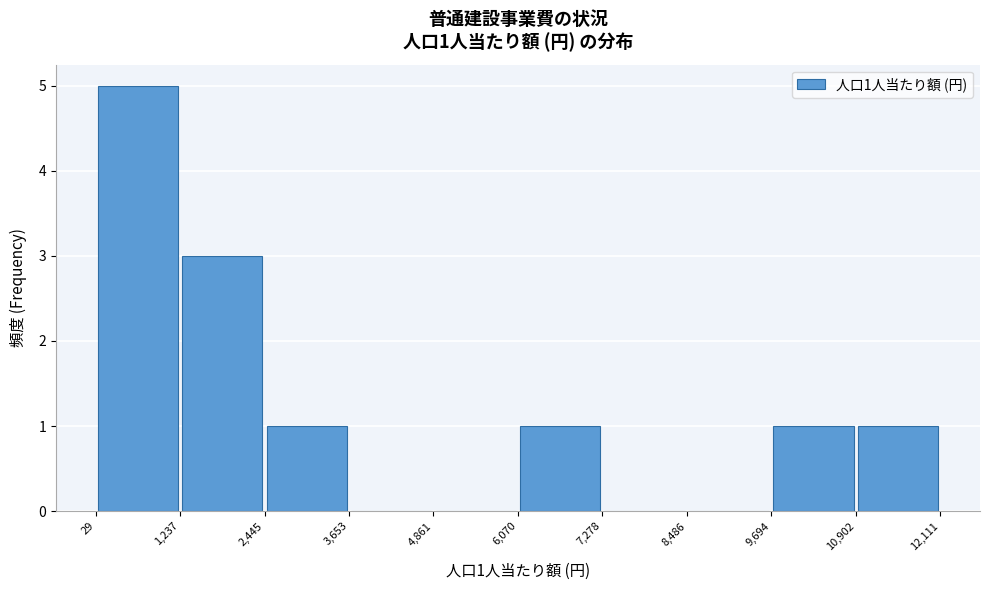

Over which range of the x-axis is the bar tallest?

29 to 1,237